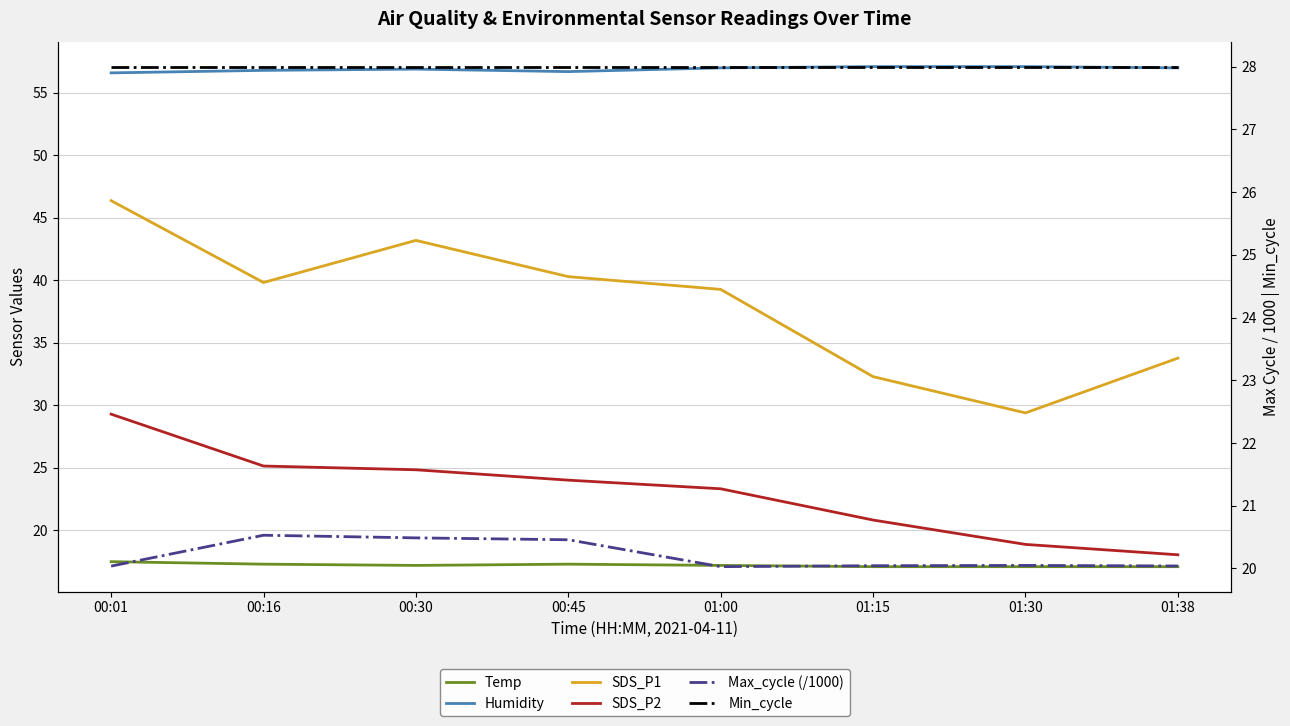

Is the value of Min_cycle at 00:01 greater than the value of SDS_P1 at 00:01?

No